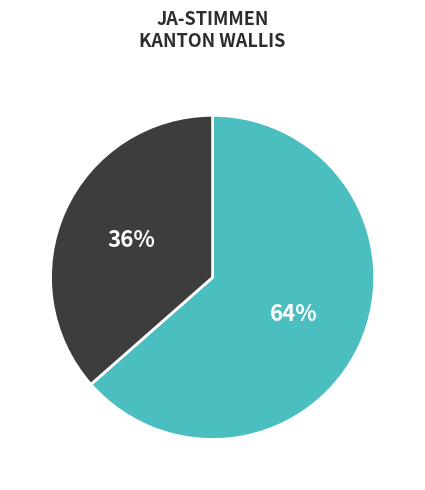

Is there any slice that represents more than half of the pie?

Yes